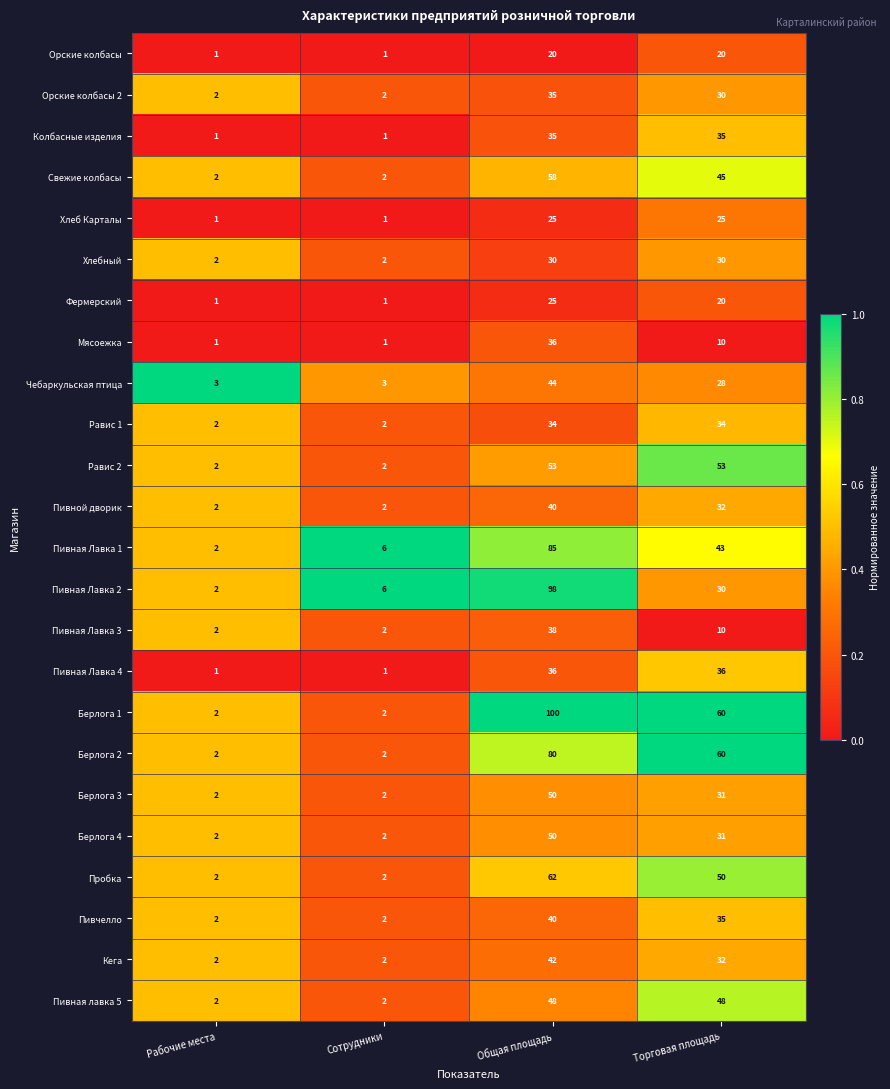

What is the difference between the maximum and second lowest values in the Колбасные изделия series?

34